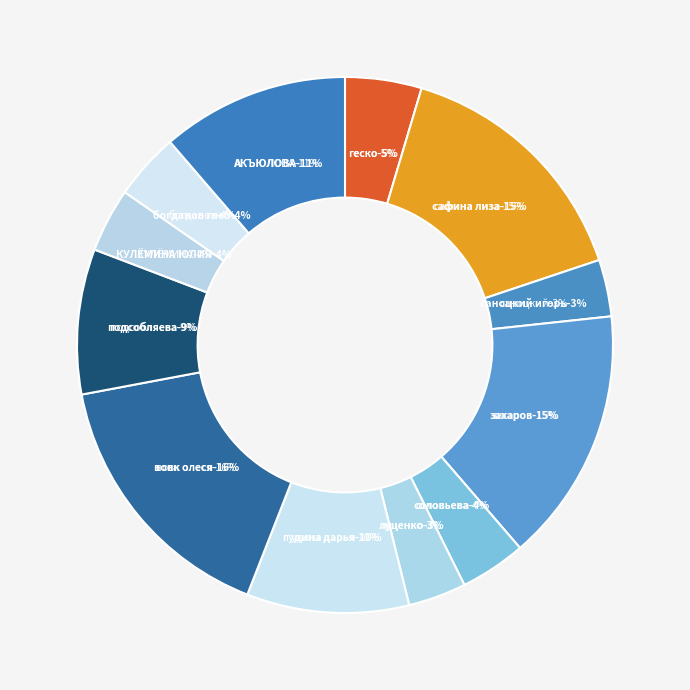

What percentage is the КУЛЁМИНА ЮЛИЯ slice, to the nearest percent?

4%